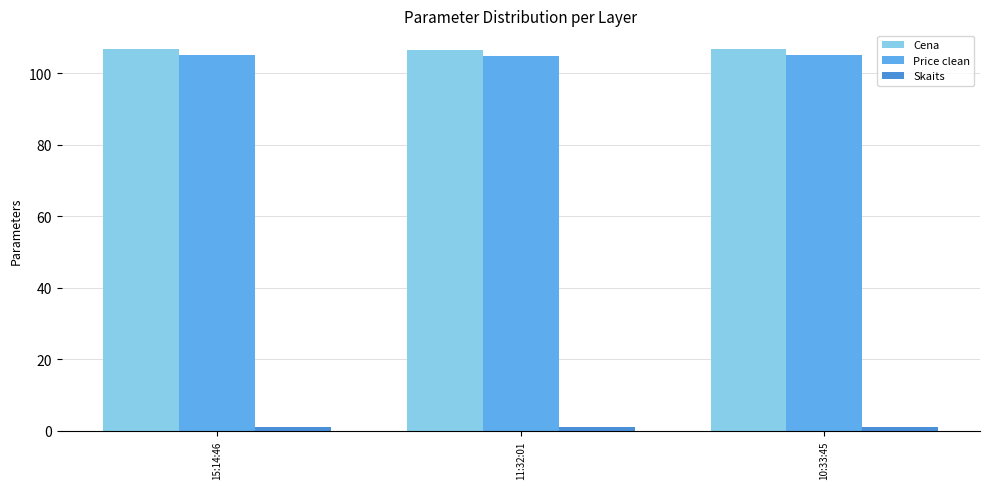

What is the label of the 1st bar from the left?

15:14:46